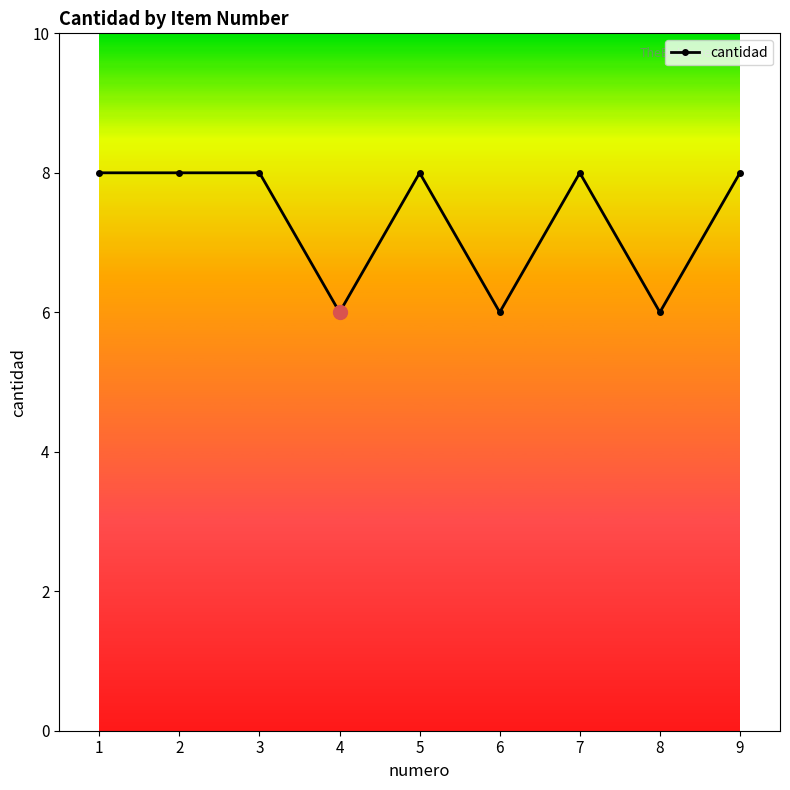

The chart shows a value of 2 at 6. True or false?

False